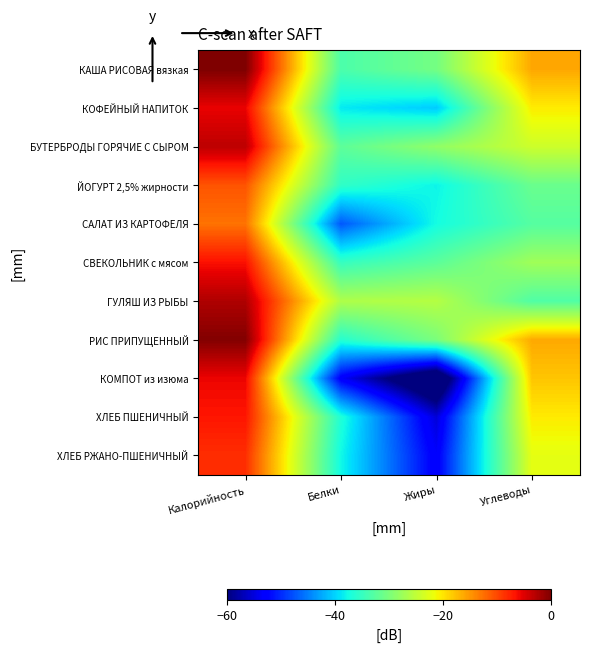

Reading right to left, transcribe all the data shown in this chart.

КАША РИСОВАЯ вязкая: Углеводы=-16.1	Жиры=-30.5	Белки=-33.5	Калорийность=0.0
КОФЕЙНЫЙ НАПИТОК: Углеводы=-20.4	Жиры=-40.4	Белки=-38.7	Калорийность=-5.6
БУТЕРБРОДЫ ГОРЯЧИЕ С СЫРОМ: Углеводы=-24.1	Жиры=-28.5	Белки=-32.2	Калорийность=-3.3
ЙОГУРТ 2,5% жирности: Углеводы=-31.3	Жиры=-38.0	Белки=-35.5	Калорийность=-10.8
САЛАТ ИЗ КАРТОФЕЛЯ: Углеводы=-32.8	Жиры=-37.5	Белки=-47.3	Калорийность=-12.7
СВЕКОЛЬНИК с мясом: Углеводы=-27.4	Жиры=-32.3	Белки=-35.0	Калорийность=-6.5
ГУЛЯШ ИЗ РЫБЫ: Углеводы=-33.1	Жиры=-25.9	Белки=-26.3	Калорийность=-2.6
РИС ПРИПУЩЕННЫЙ: Углеводы=-16.2	Жиры=-30.0	Белки=-36.2	Калорийность=-0.3
КОМПОТ из изюма: Углеводы=-18.0	Жиры=-67.3	Белки=-53.3	Калорийность=-5.8
ХЛЕБ ПШЕНИЧНЫЙ: Углеводы=-20.4	Жиры=-55.2	Белки=-36.7	Калорийность=-6.8
ХЛЕБ РЖАНО-ПШЕНИЧНЫЙ: Углеводы=-22.3	Жиры=-53.3	Белки=-37.7	Калорийность=-8.4